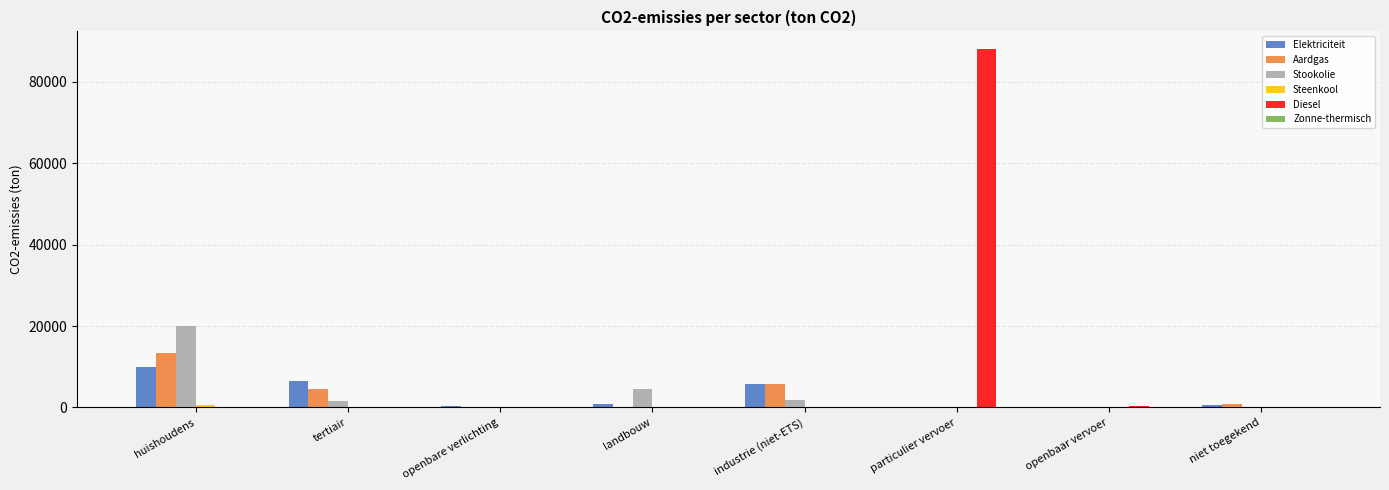

What is the maximum value shown in the chart?

87978.3